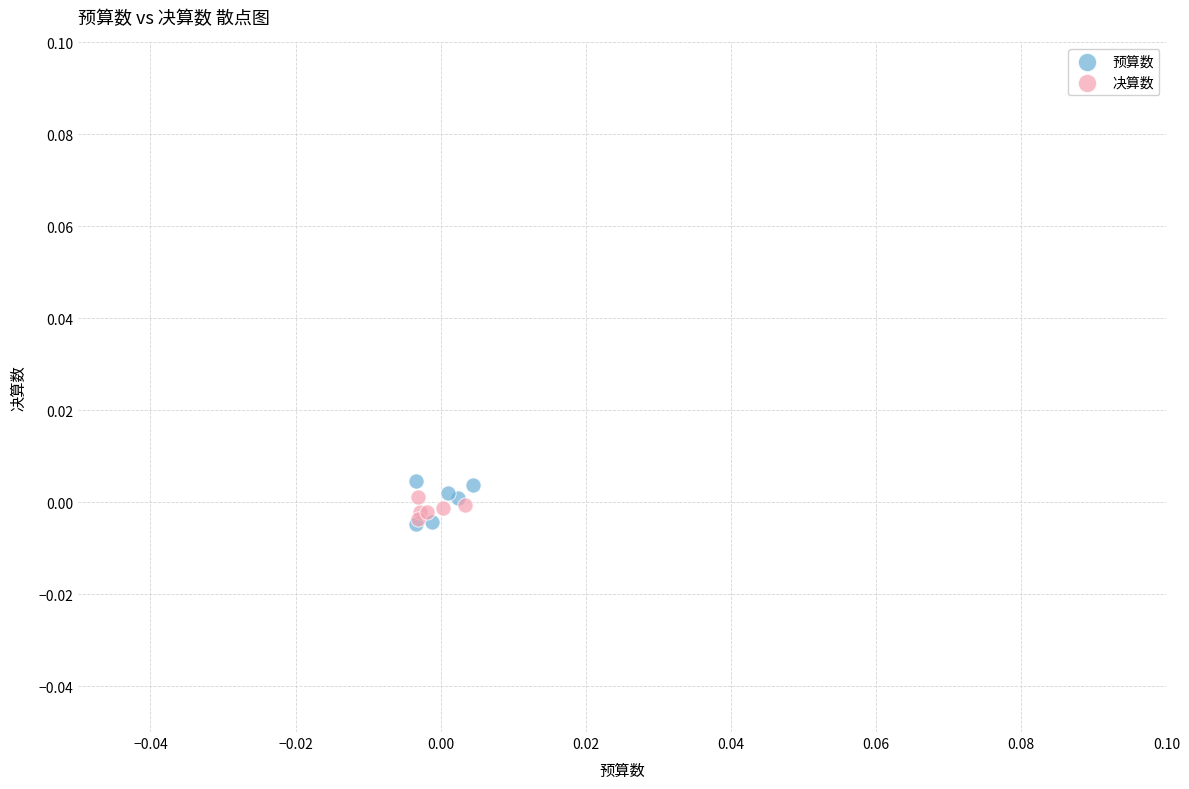

Which series reaches the maximum Y coordinate?

预算数